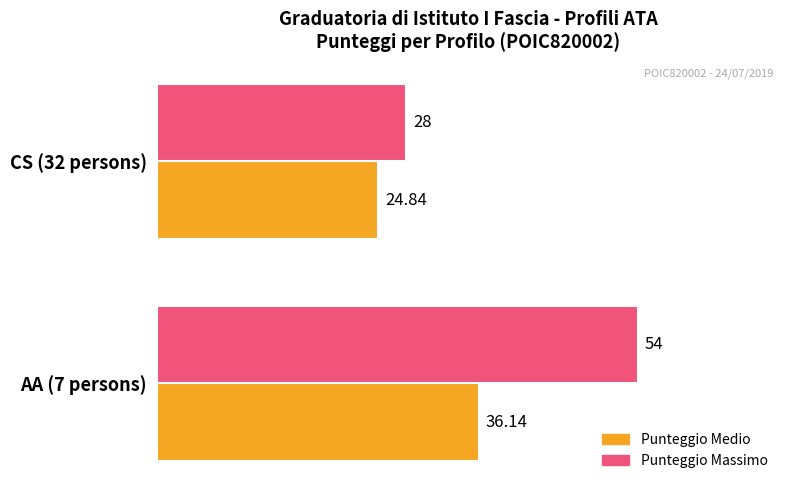

Which series has the largest total across all categories?

Punteggio Massimo